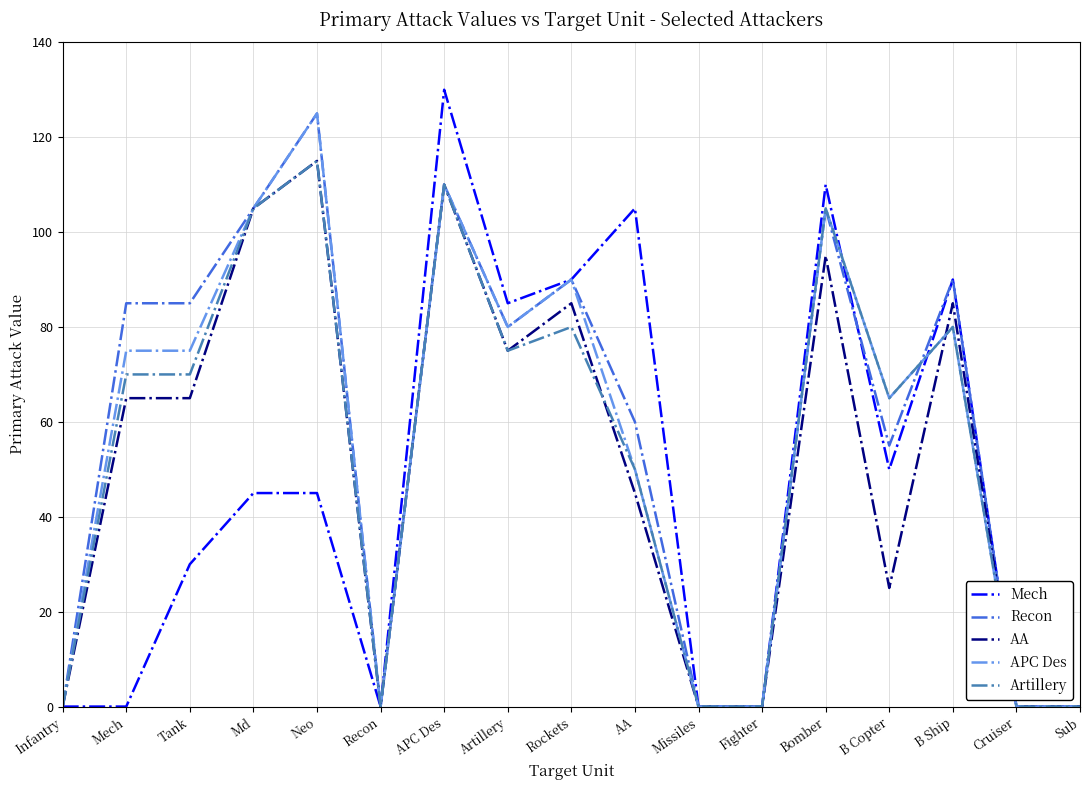

At which category is the sum across all series the highest?

APC Des